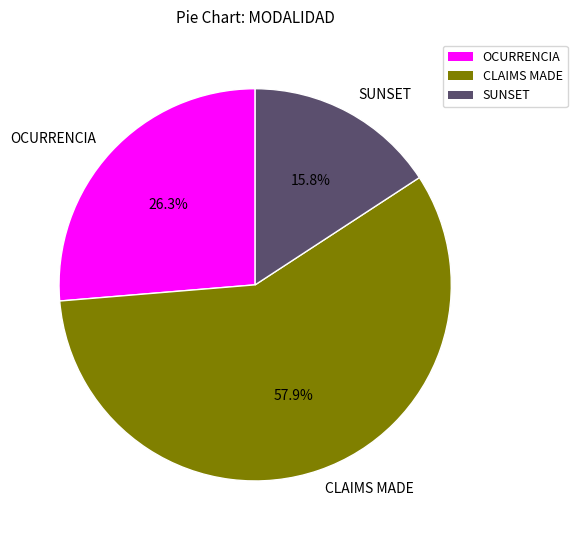

Count the number of slices in the pie.

3